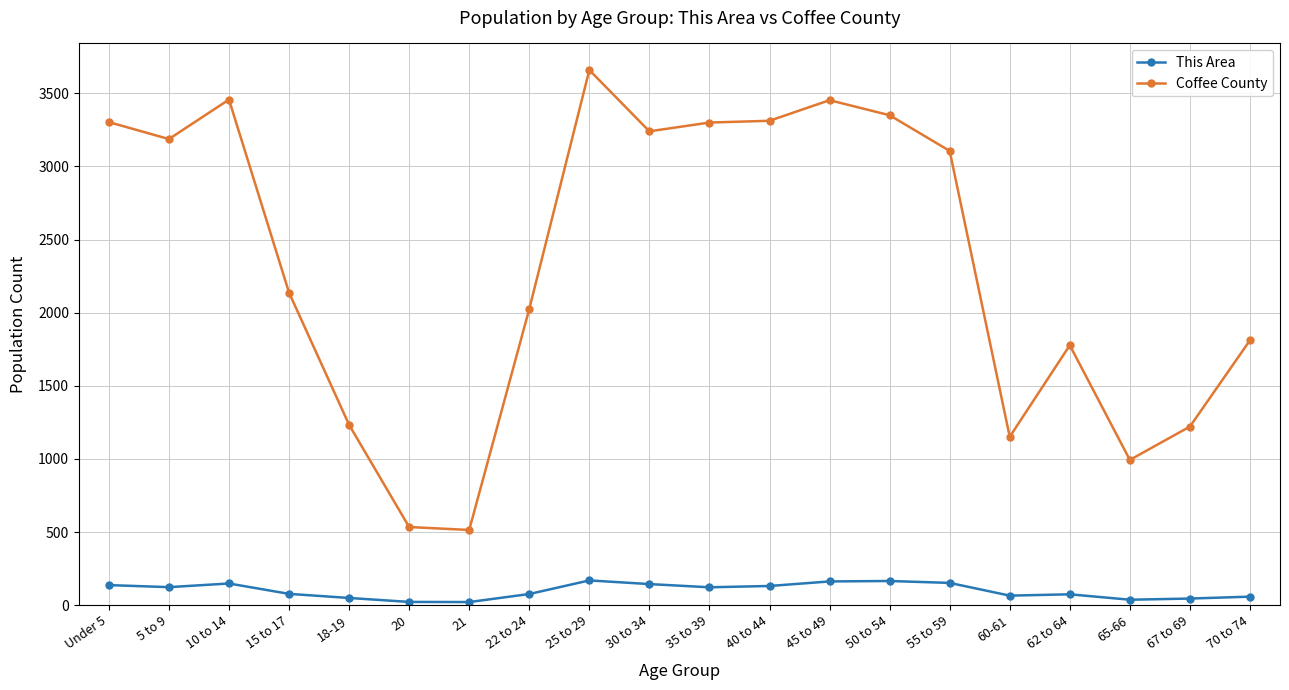

Is it true that Coffee County equals 747 at 20?

False